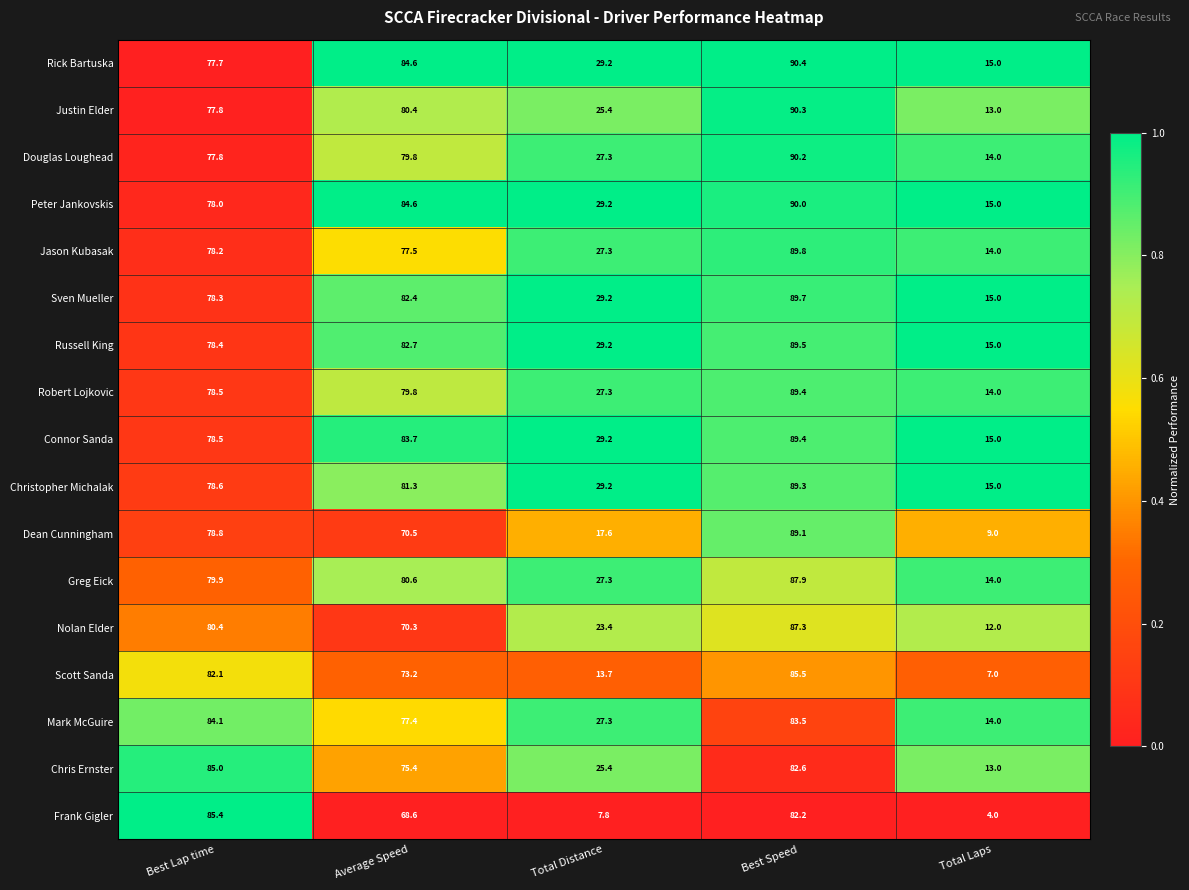

Which series has the largest total across all categories?

Rick Bartuska